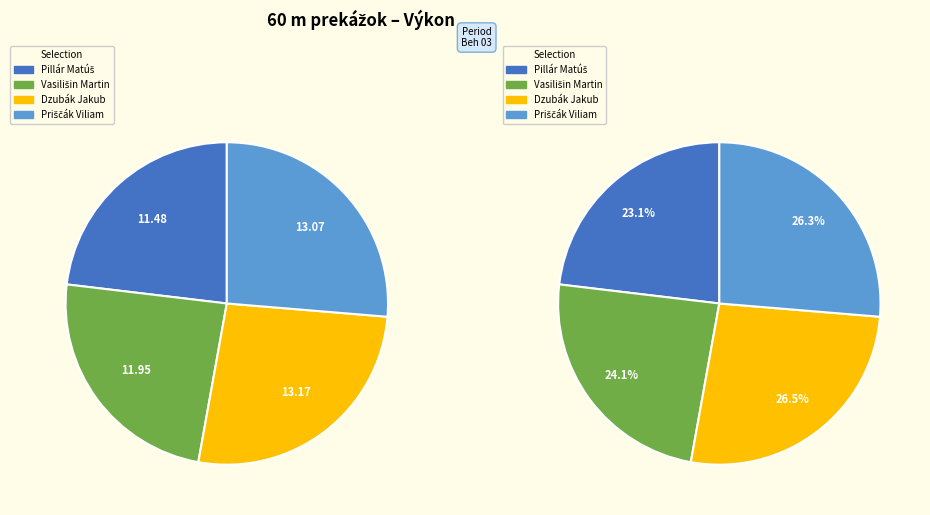

To the nearest percent, what portion does Pillár Matúš represent?

23%